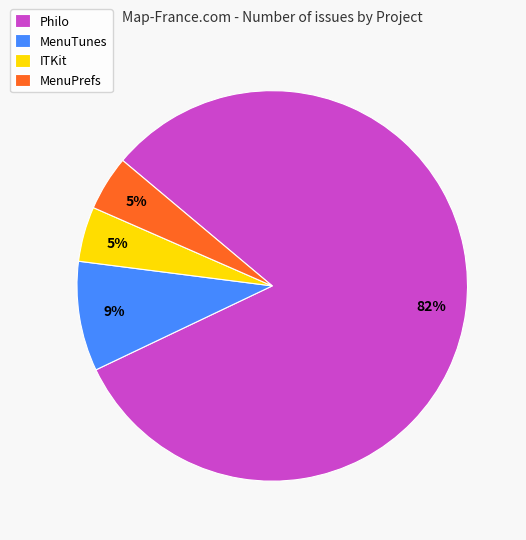

How many slices are in this pie chart?

4